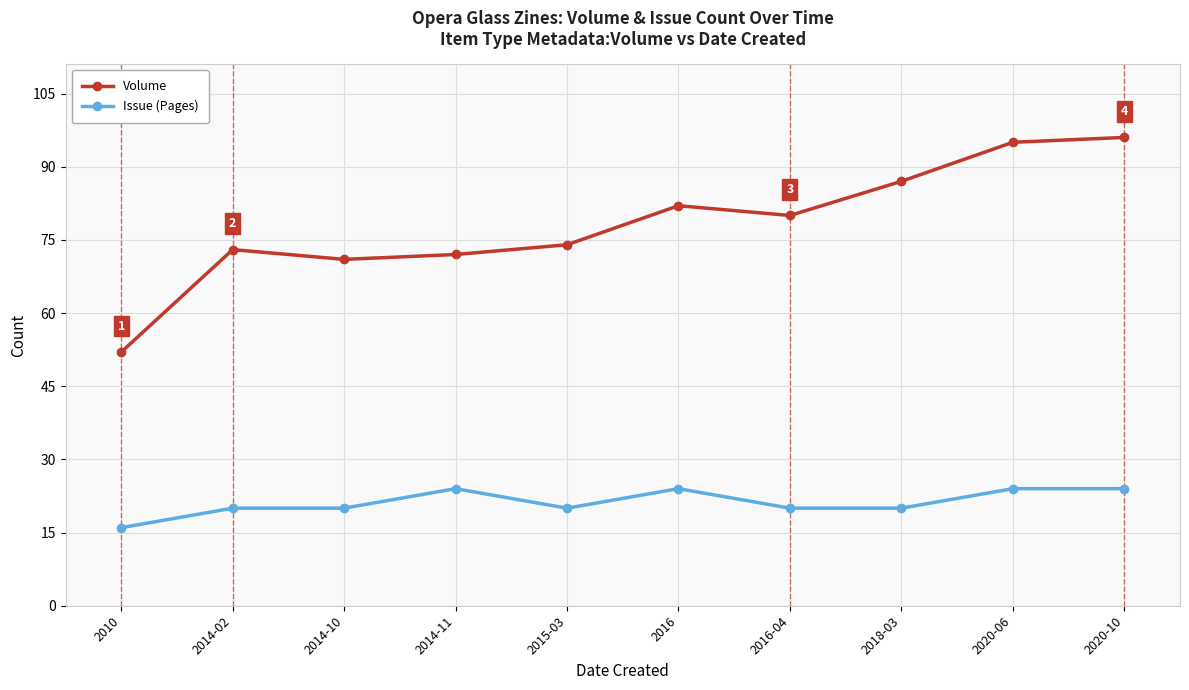

What is the maximum value for Issue (Pages)?

24